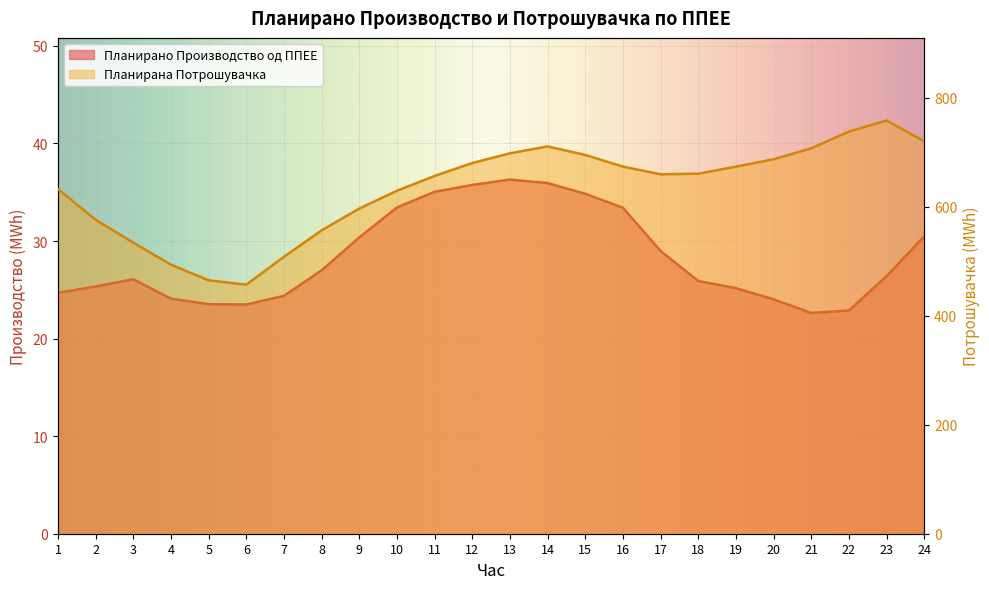

True or false: Планирано Производство од ППЕЕ and Планирана Потрошувачка cross at least once.

False